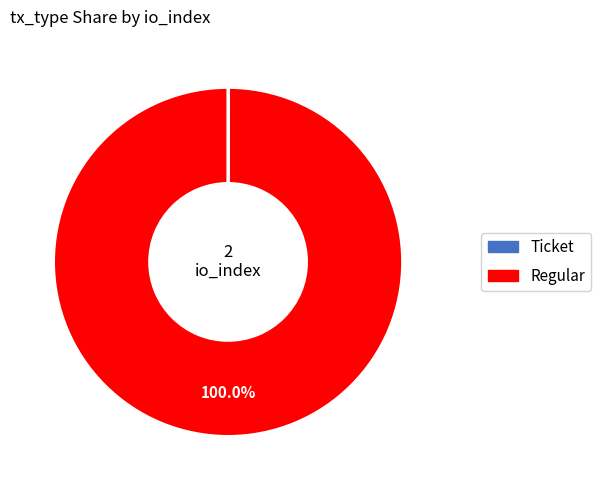

Which category has the biggest portion of the pie?

Regular